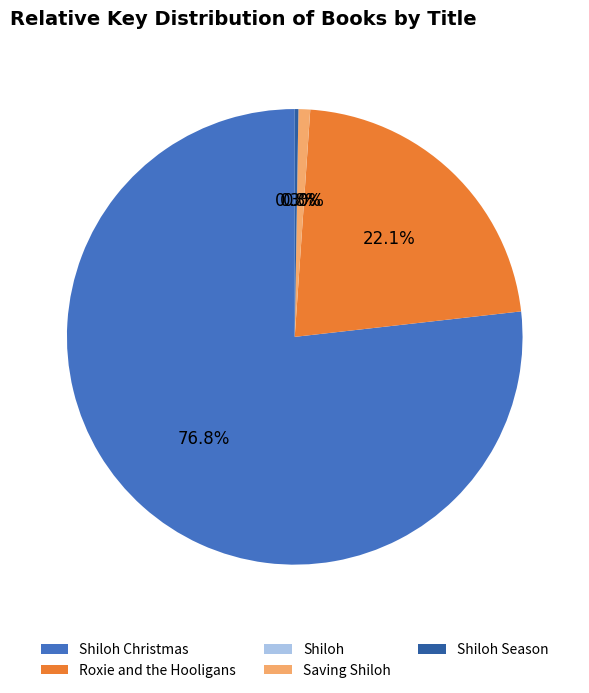

To the nearest percent, what is the difference between the largest and smallest slice percentages?

77%